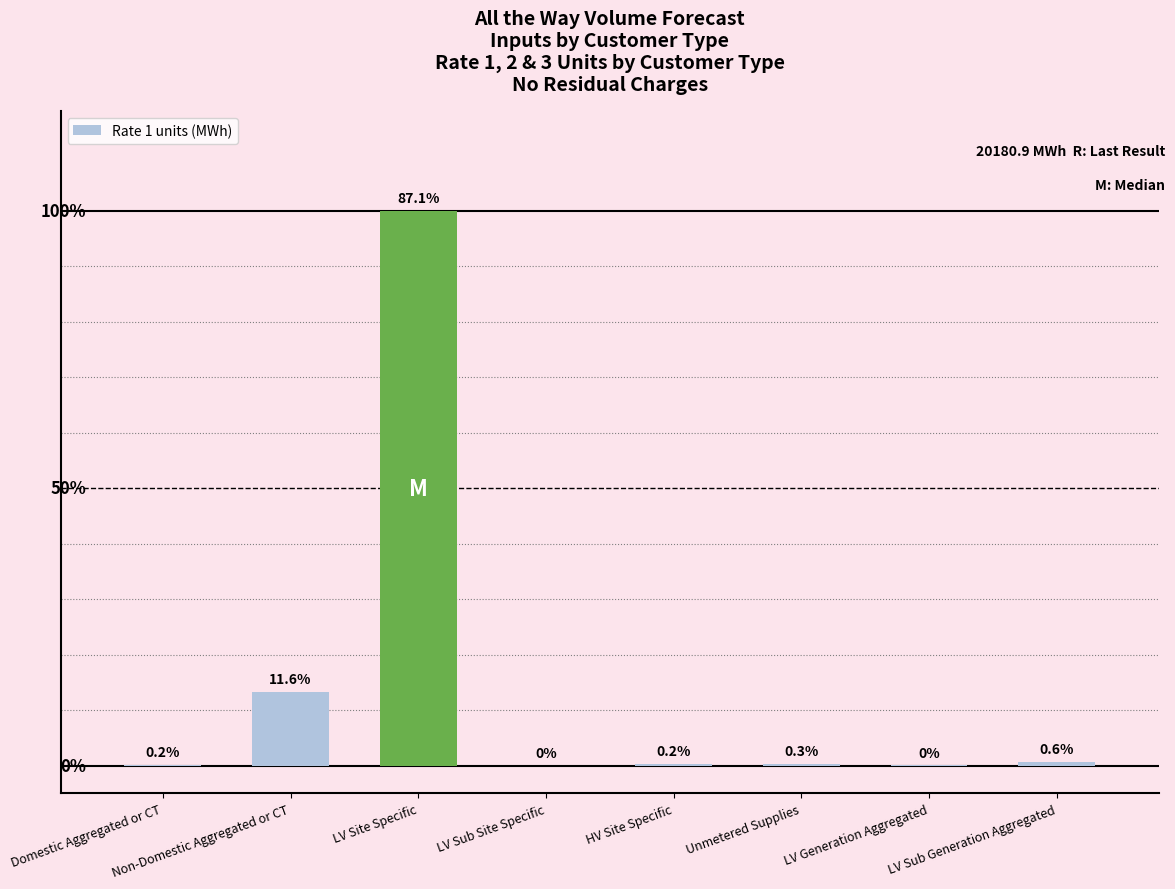

Where does the data first go above 59?

Non-Domestic Aggregated or CT